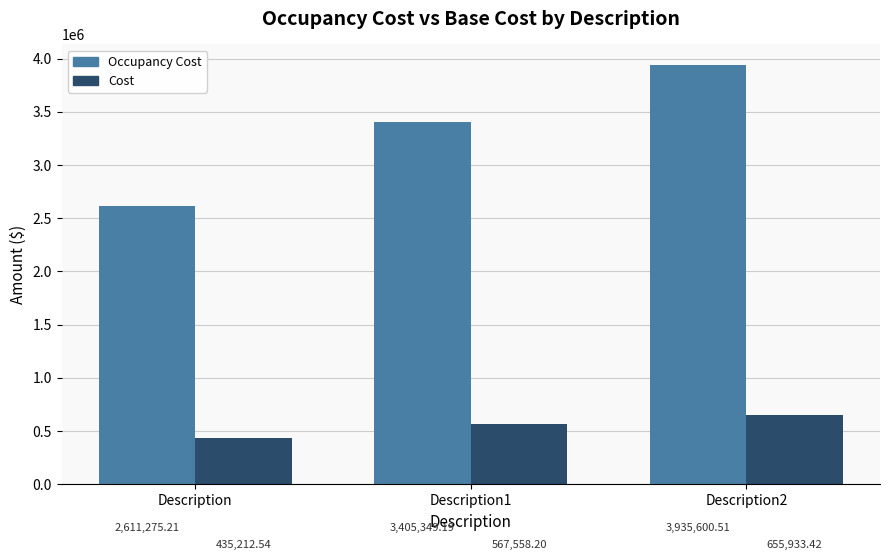

What is the average value of the Cost series?

552901.4